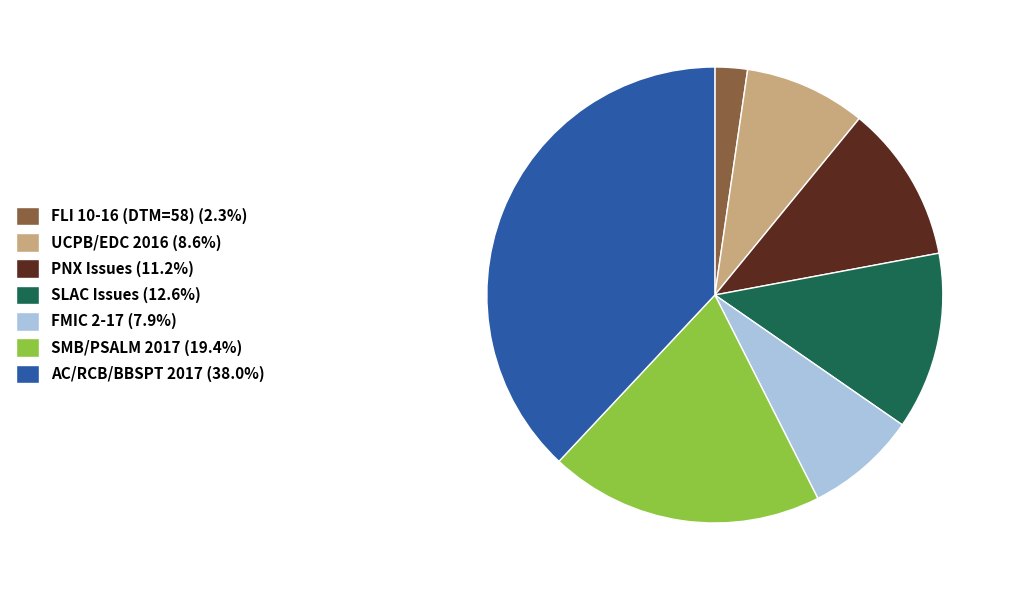

What is the ratio of the value at SLAC Issues (12.6%) to the value at AC/RCB/BBSPT 2017 (38.0%)?

0.3